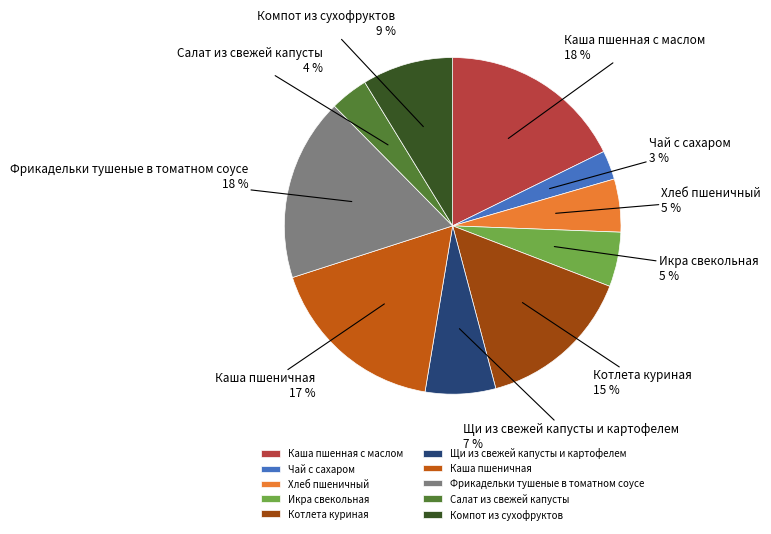

To the nearest percent, what portion does Чай с сахаром represent?

3%